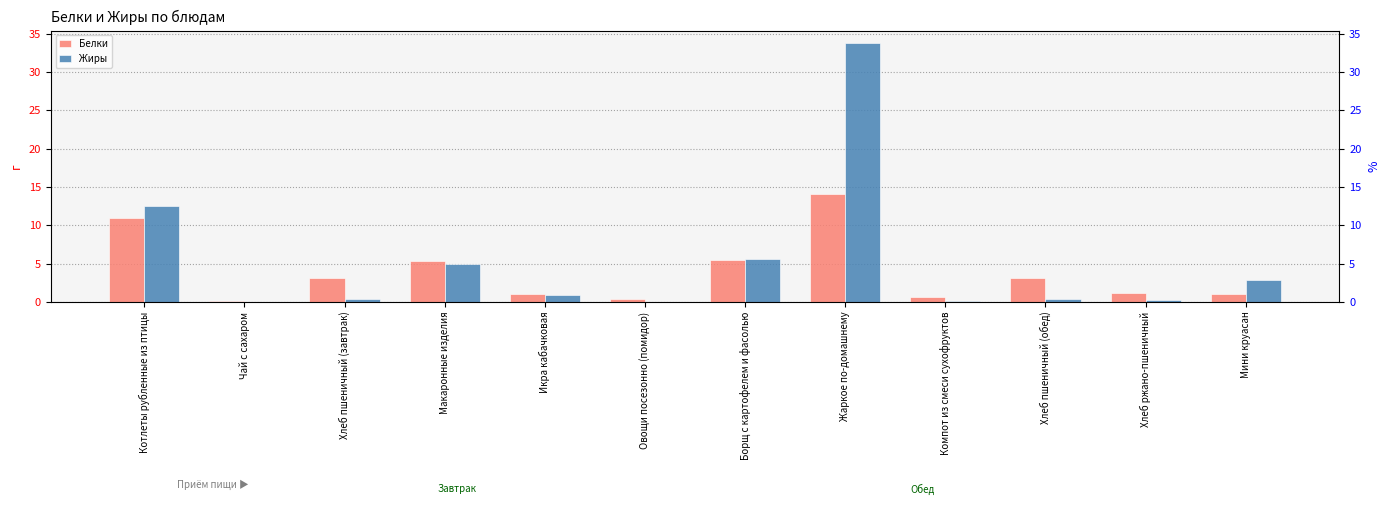

Which series changed the most between Котлеты рубленные из птицы and Макаронные изделия?

Жиры